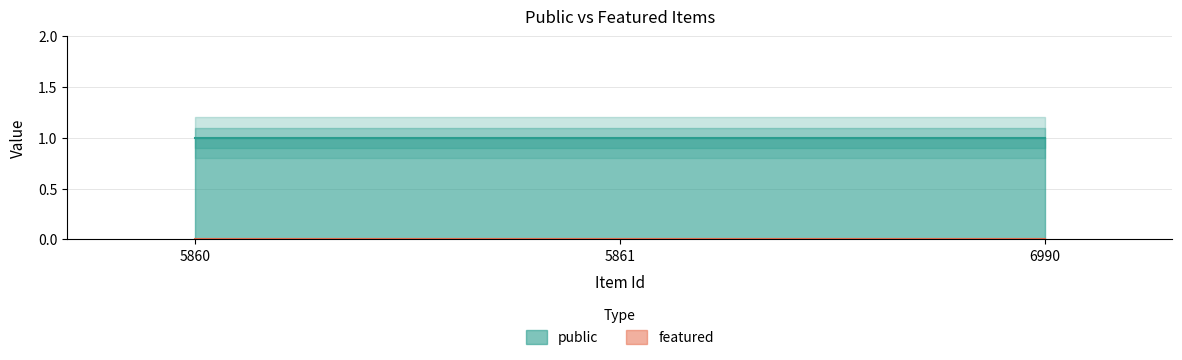

Which label corresponds to the largest value in the chart?

5860